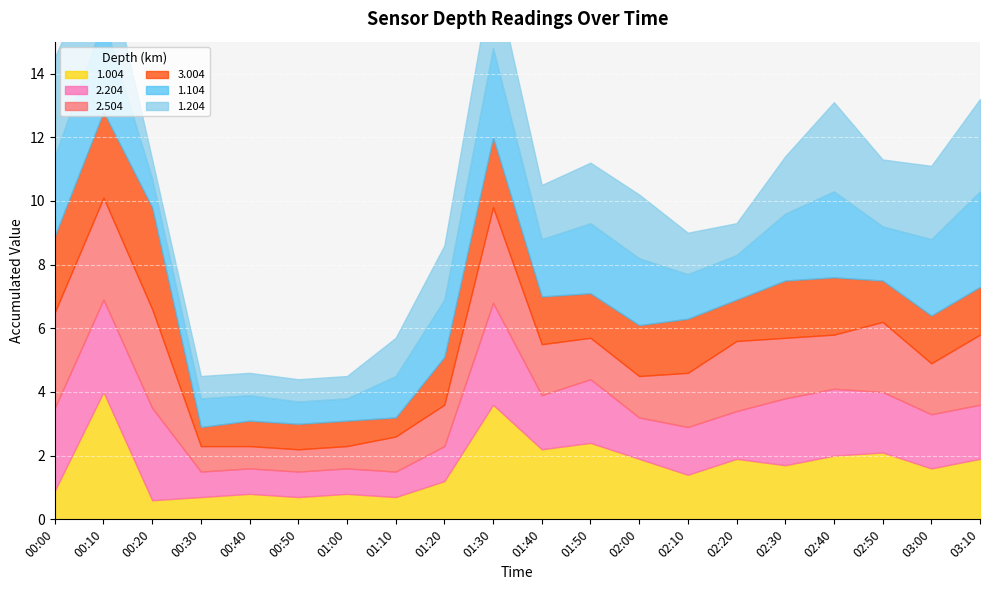

Where does the 3.004 series first go above 1?

00:00